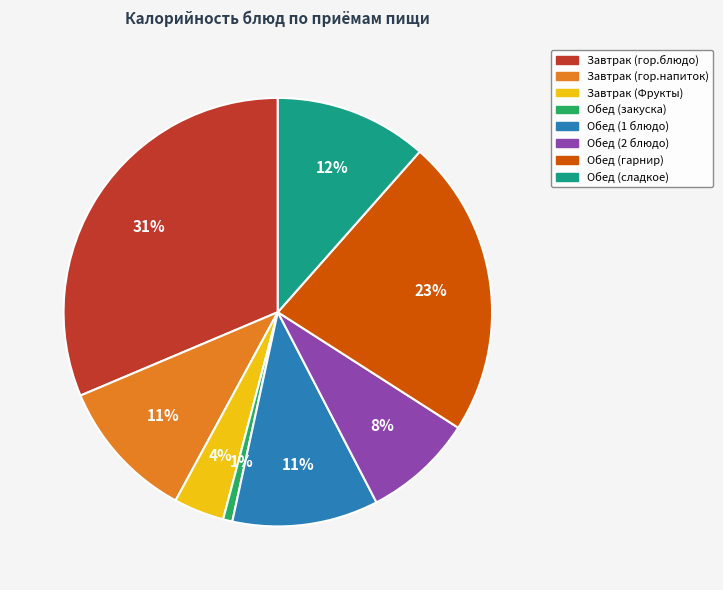

True or false: Обед (1 блюдо) accounts for 11% of the total.

True